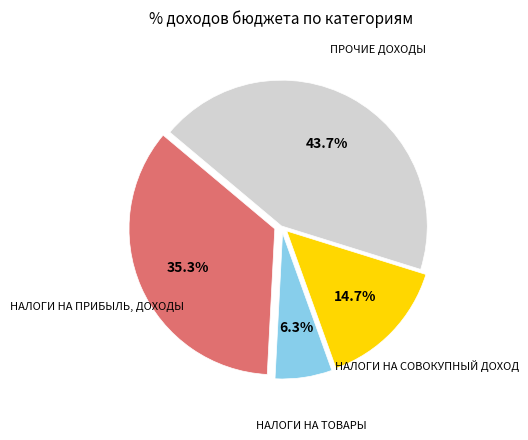

Does any single category account for the majority?

No